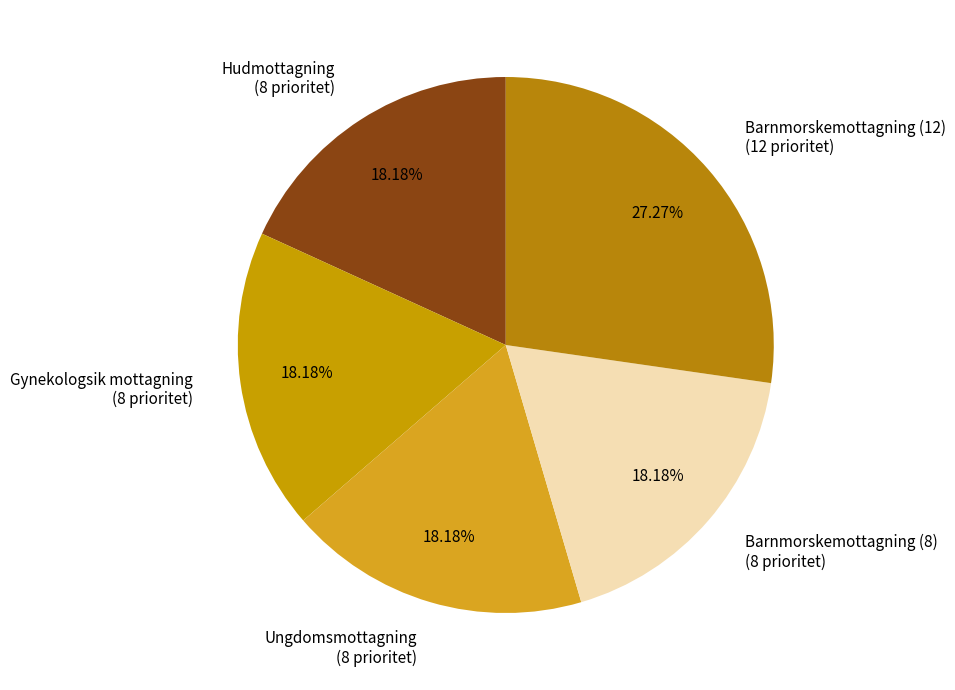

What percentage is the Gynekologsik mottagning slice, to the nearest percent?

18%